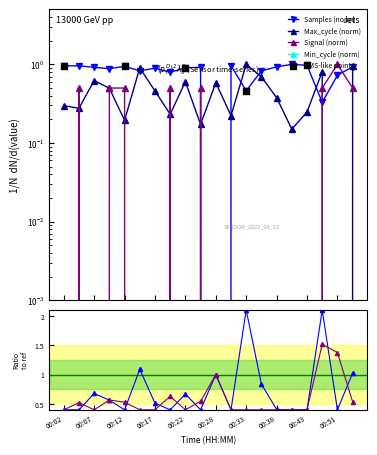

Which series has the largest total across all categories?

Samples